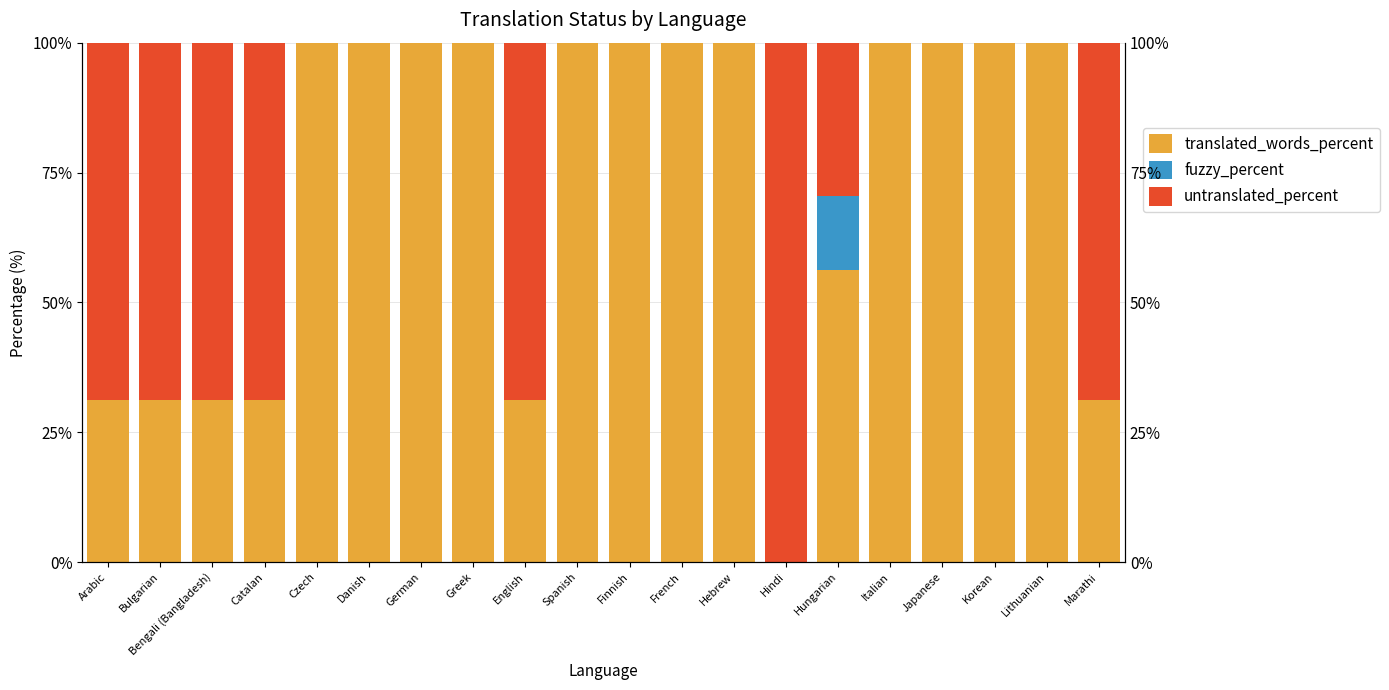

Count the number of categories in the chart.

20